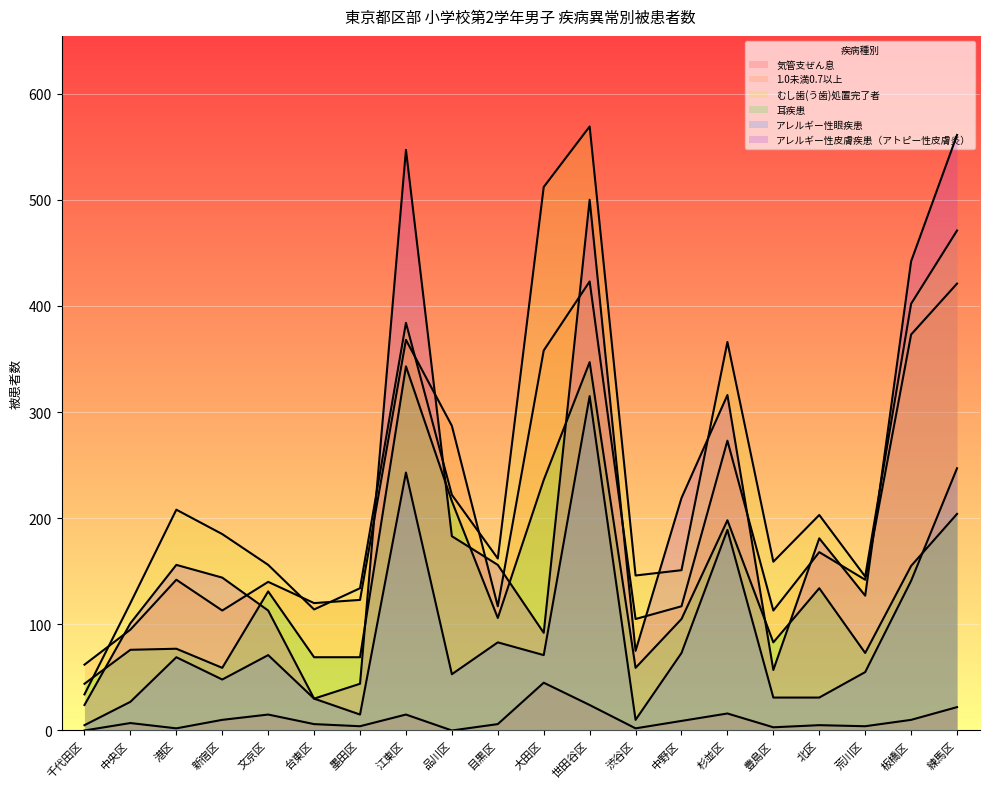

What is the sum of the 1.0未満0.7以上 values at 目黒区 and 文京区?

257